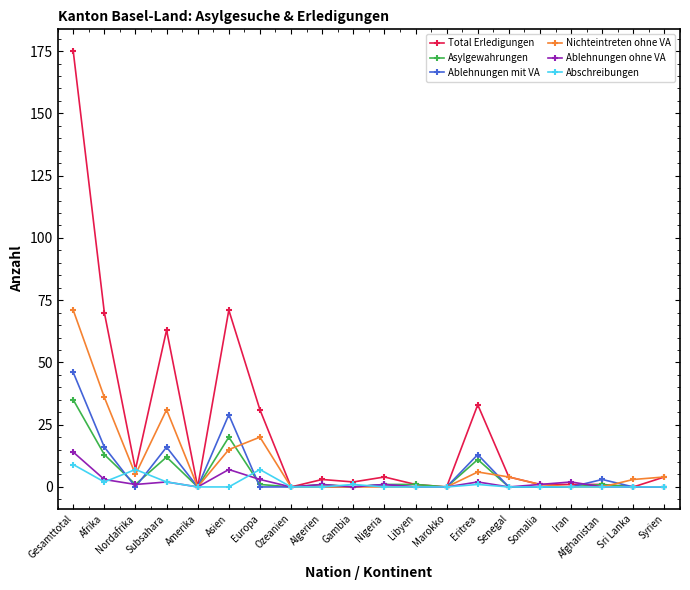

Reading right to left, extract all data points from this chart.

Total Erledigungen: 4	0	1	1	1	4	33	0	1	4	2	3	0	31	71	0	63	7	70	175
Asylgewahrungen: 0	0	1	0	0	0	11	0	1	1	0	1	0	1	20	0	12	1	13	35
Ablehnungen mit VA: 0	0	3	0	0	0	13	0	0	1	0	0	0	0	29	0	16	0	16	46
Nichteintreten ohne VA: 4	3	0	0	1	4	6	0	0	0	0	0	0	20	15	0	31	5	36	71
Ablehnungen ohne VA: 0	0	0	2	1	0	2	0	0	1	0	1	0	3	7	0	2	1	3	14
Abschreibungen: 0	0	0	0	0	0	1	0	0	0	1	0	0	7	0	0	2	7	2	9